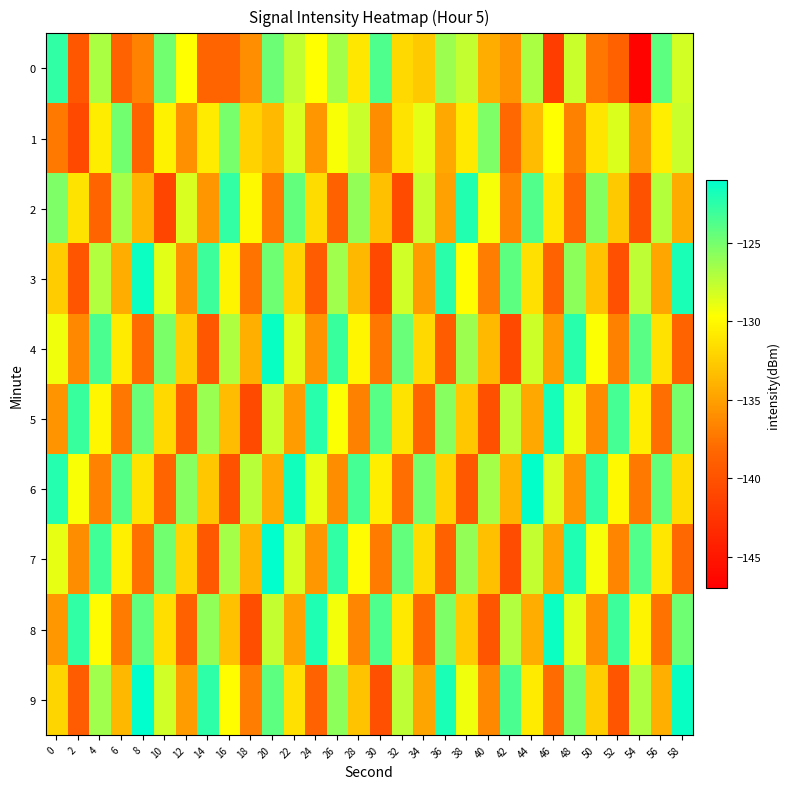

What is the total value across all series at 40?

-1335.6